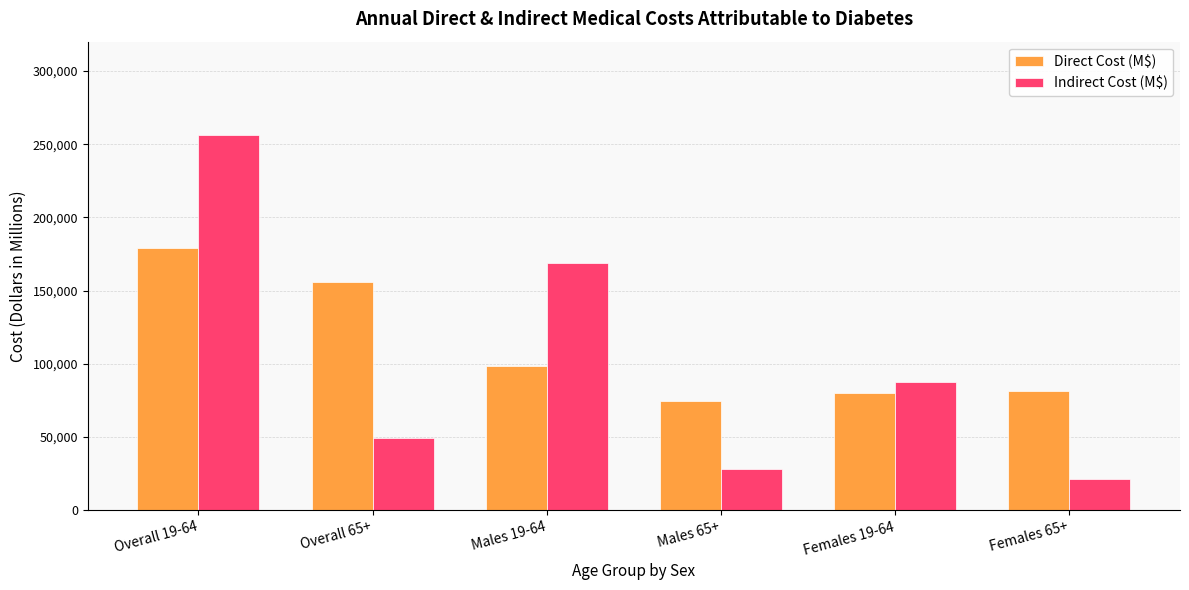

What is the minimum value for Indirect Cost (M$)?

21226.9